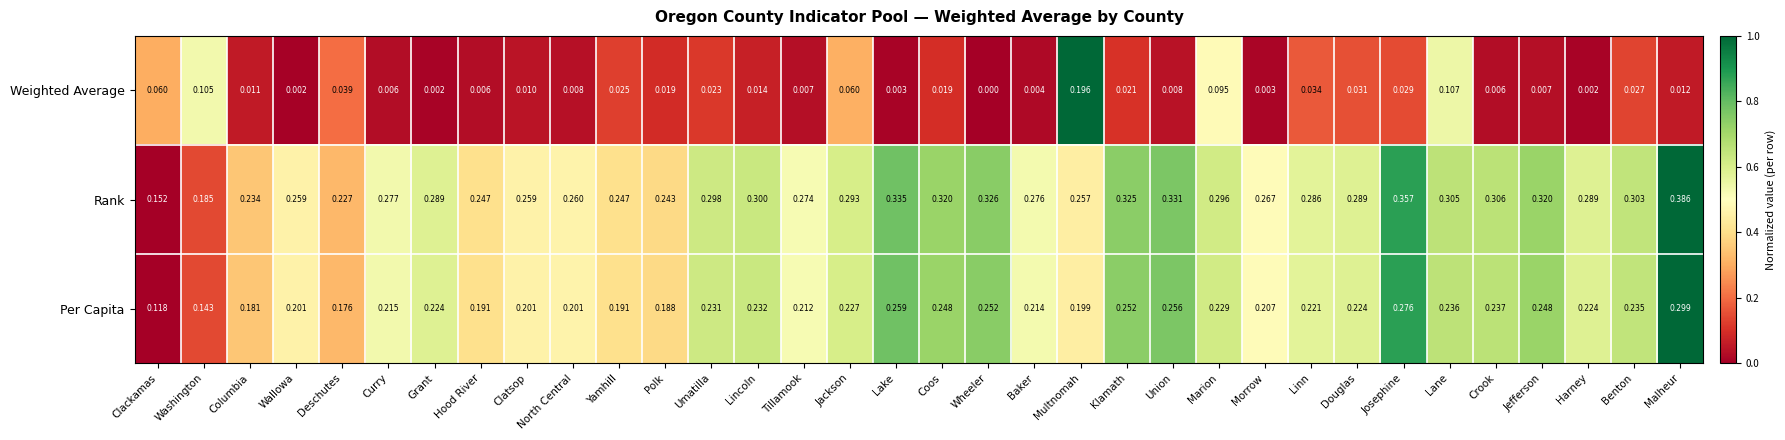

Which series has the widest spread of values?

Rank